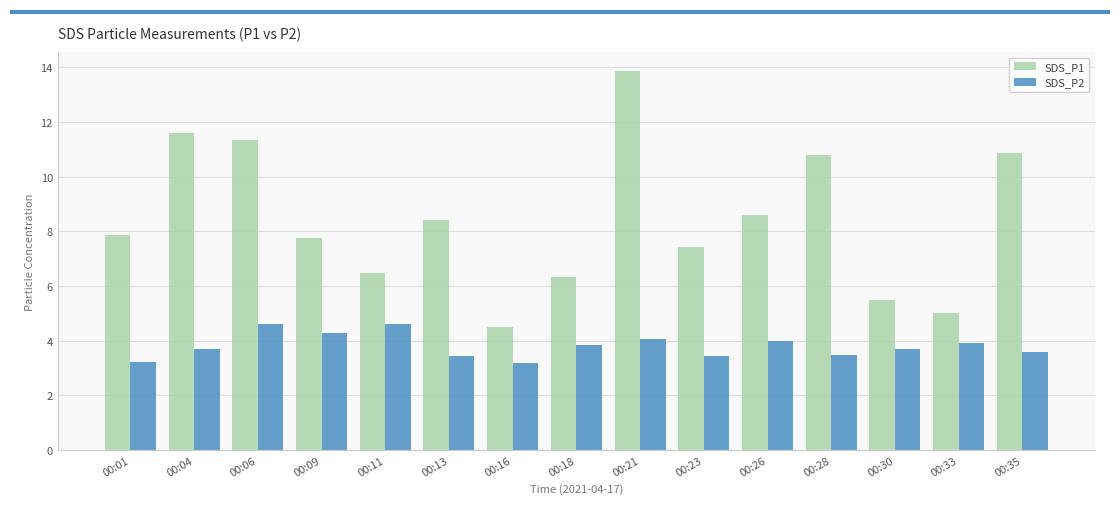

Where is SDS_P1 nearest to the value 9?

00:26